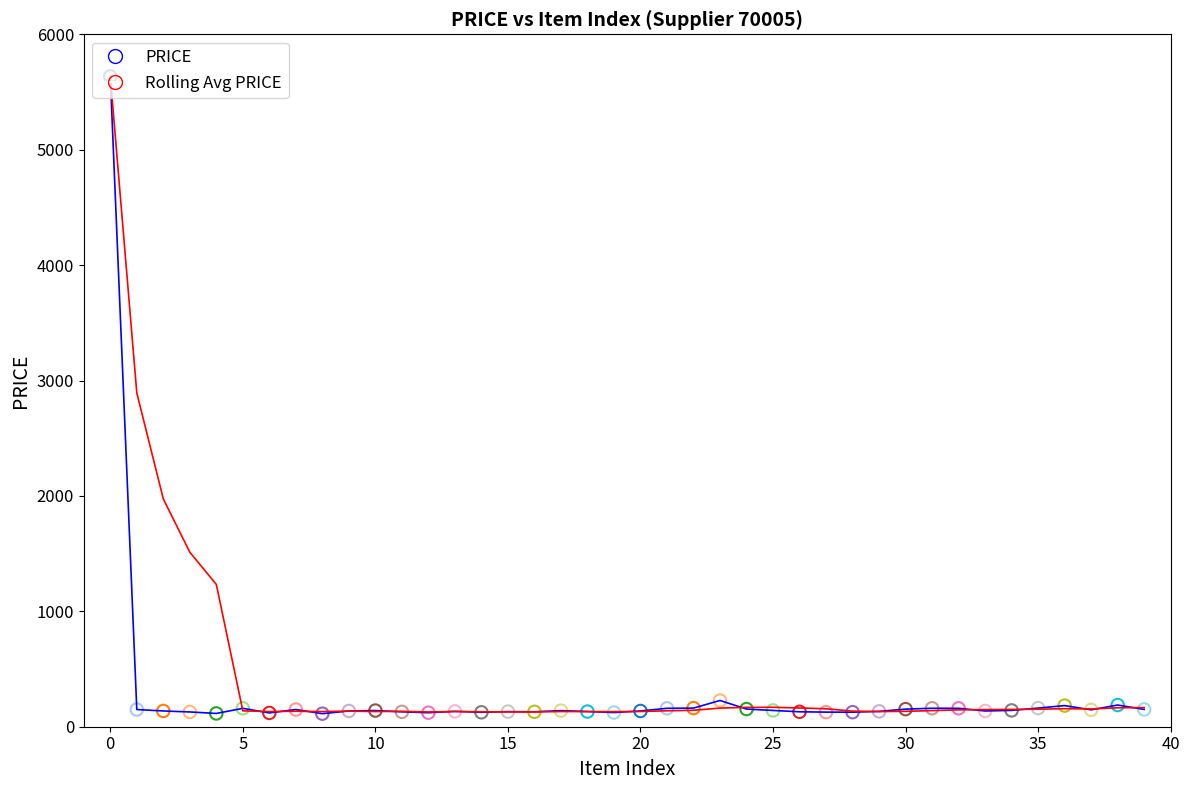

What is the maximum value shown in the chart?

5635.5